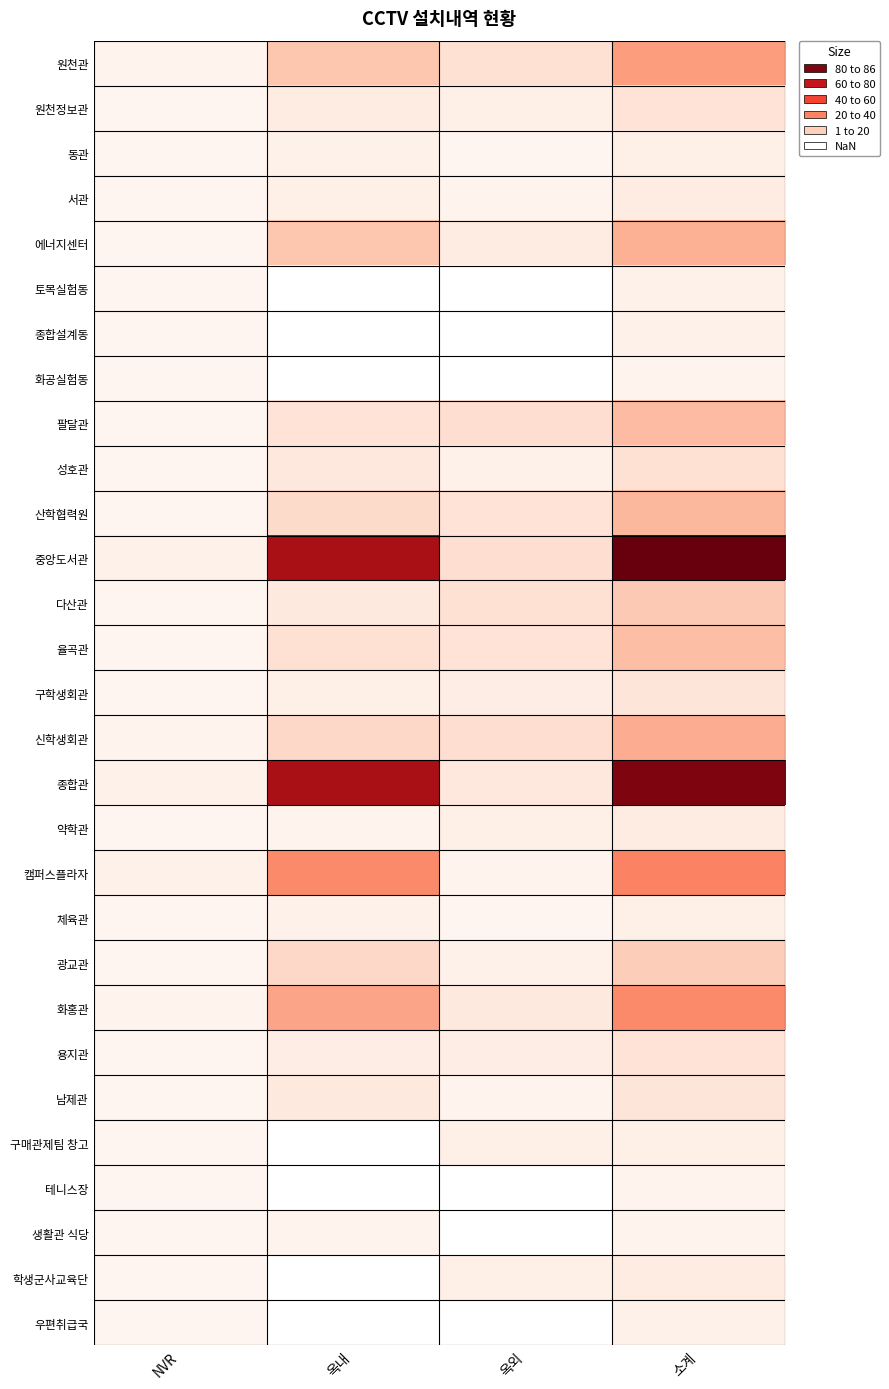

Which series has the largest total across all categories?

중앙도서관